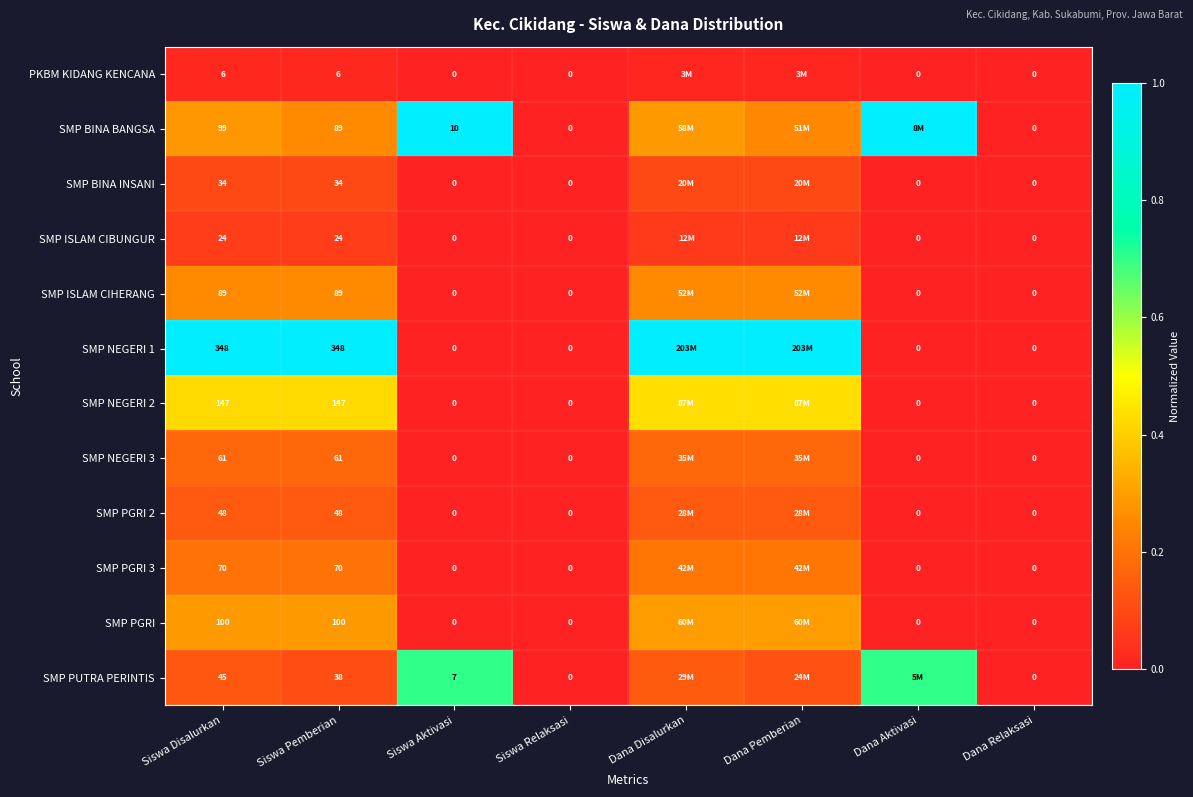

Is the value of SMP PGRI 2 at Siswa Aktivasi greater than the value of SMP ISLAM CIBUNGUR at Siswa Pemberian?

No